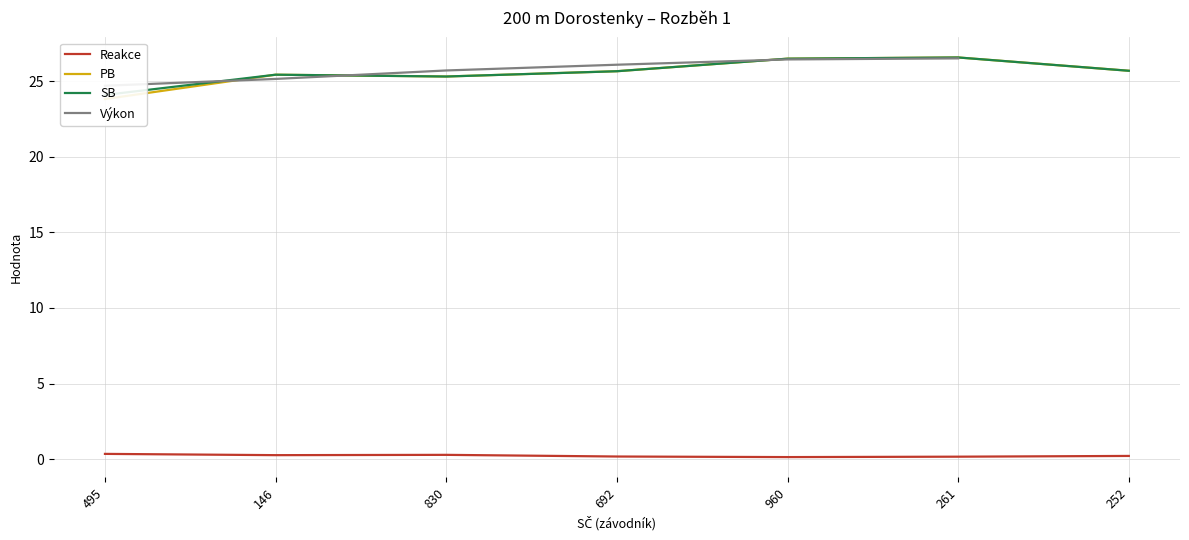

What is the sum of all Reakce values?

1.6